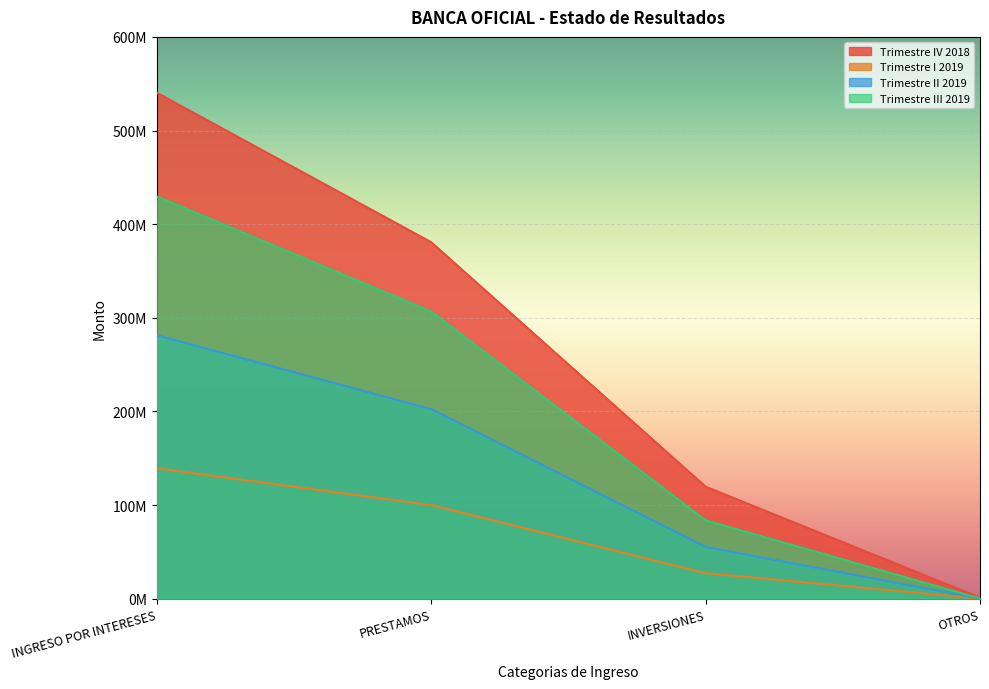

The Trimestre III 2019 series shows 583306322.7 at INGRESO POR INTERESES. True or false?

False